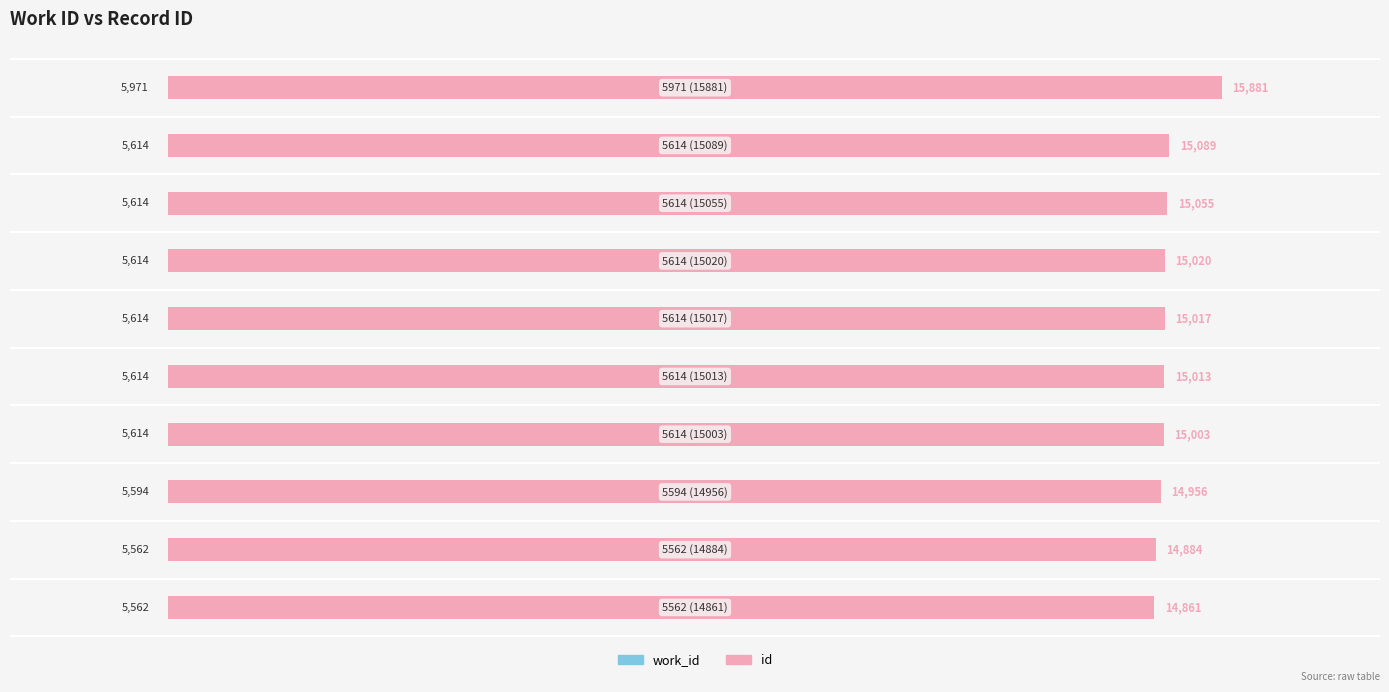

How many groups of bars are there?

10